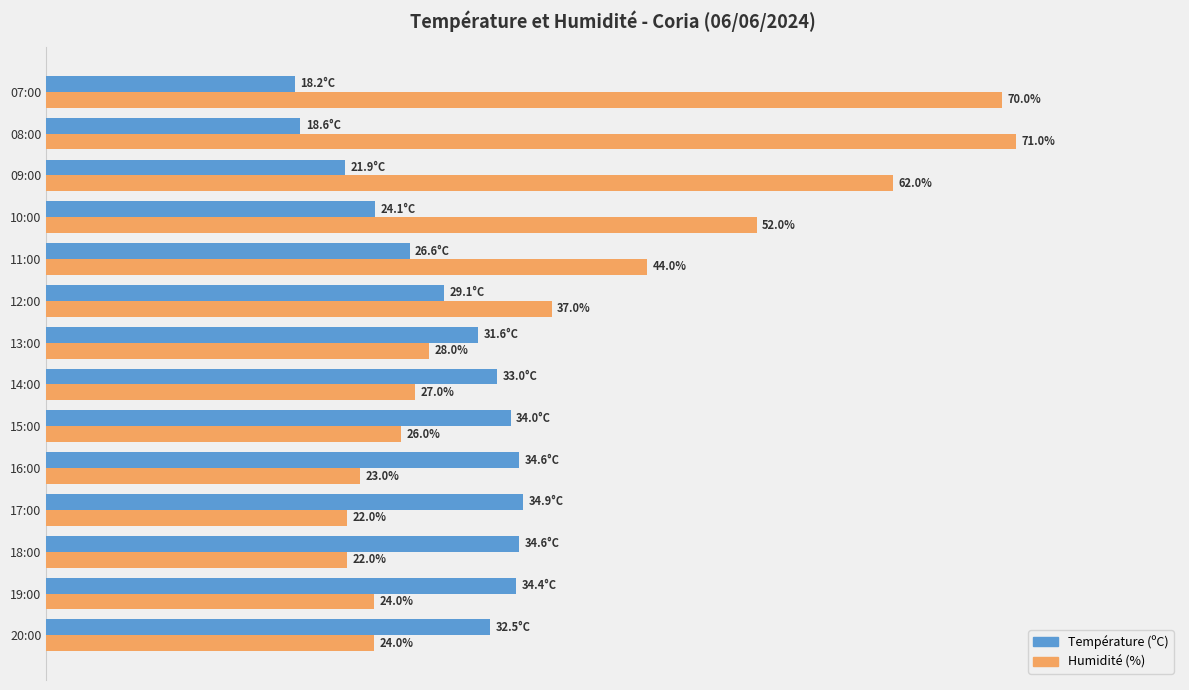

At which label is Humidité (%) closest to 46?

11:00